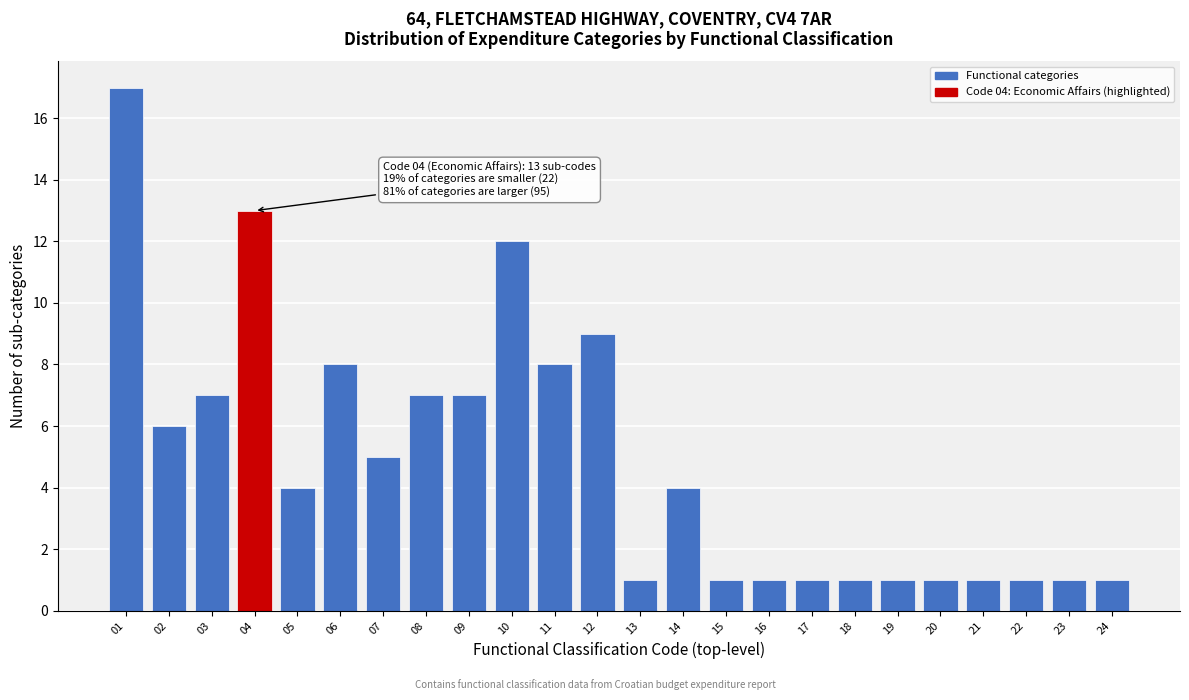

Reading right to left, transcribe all the data shown in this chart.

1	1	1	1	1	1	1	1	1	1	4	1	9	8	12	7	7	5	8	4	13	7	6	17